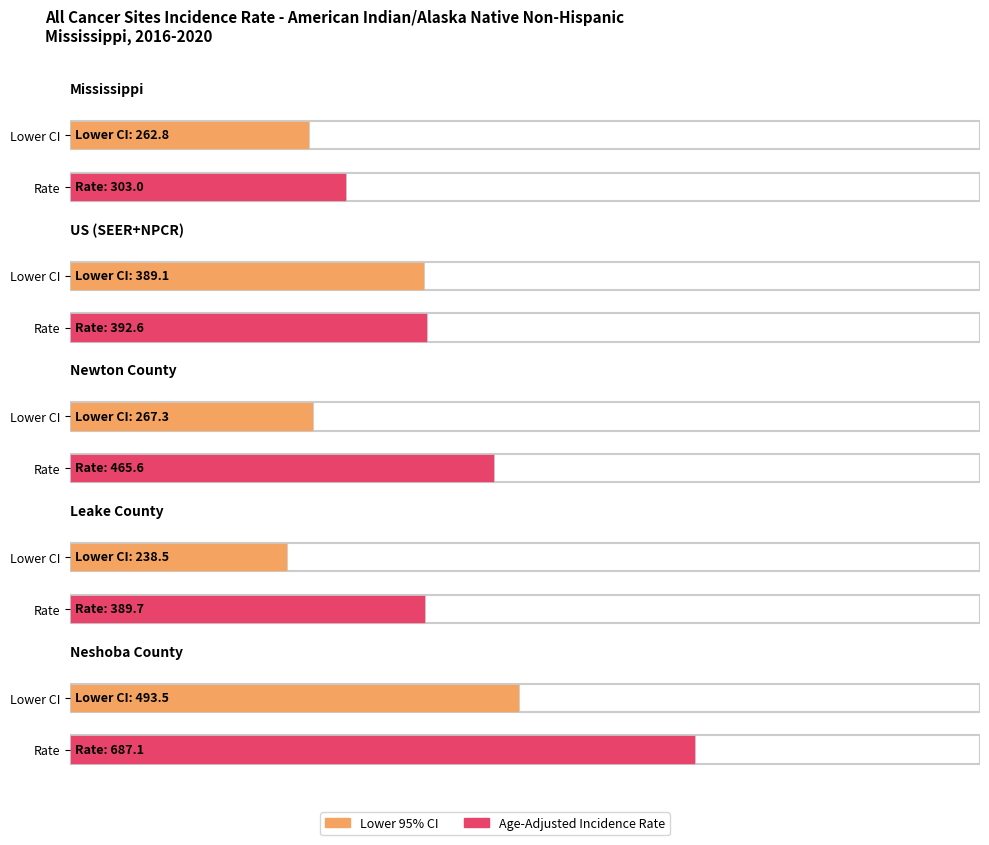

Are the bars horizontal?

Yes